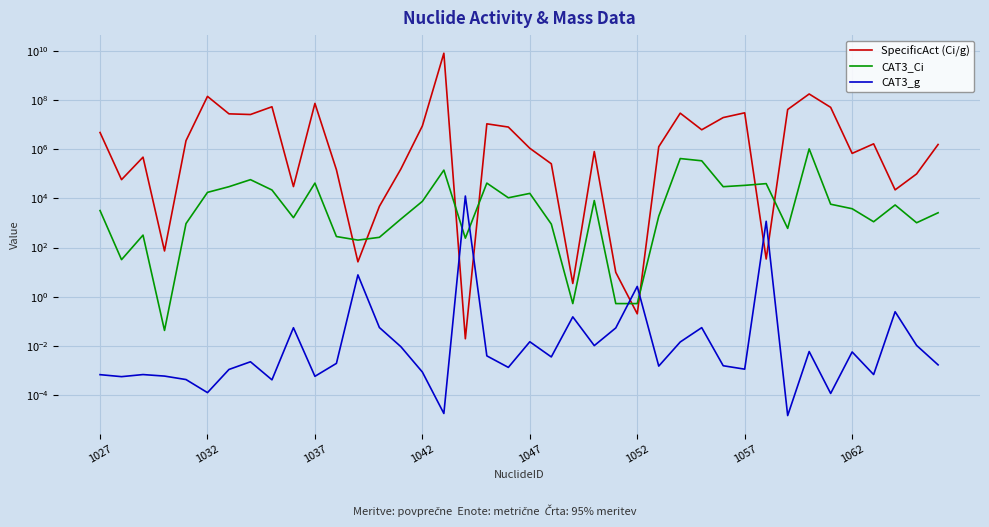

After their last crossing, which series has the higher values: CAT3_g or CAT3_Ci?

CAT3_Ci